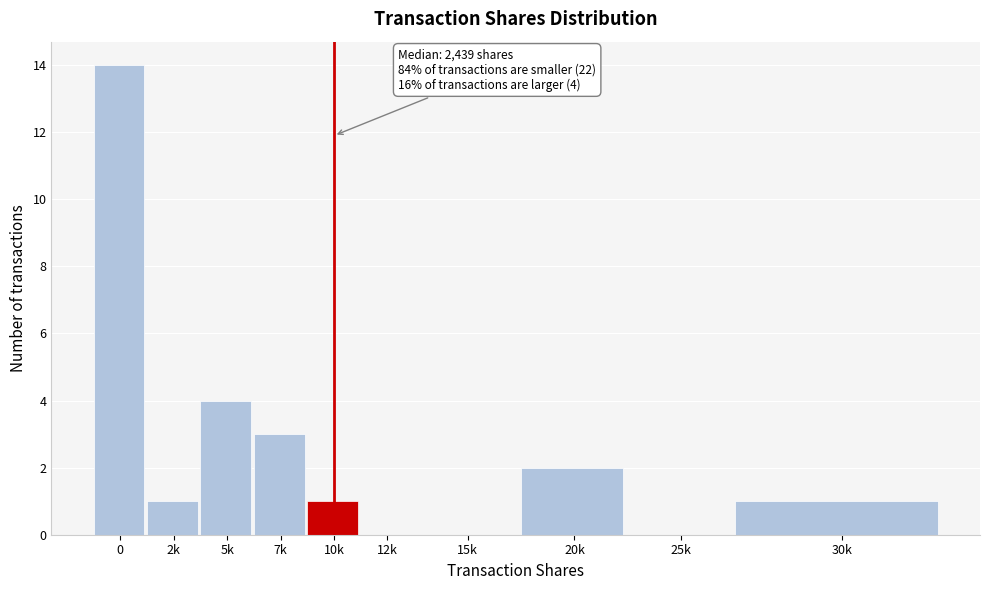

Reading right to left, what are all the values shown in this chart?

30k=1	25k=0	20k=2	15k=0	12k=0	10k=1	7k=3	5k=4	2k=1	0=14